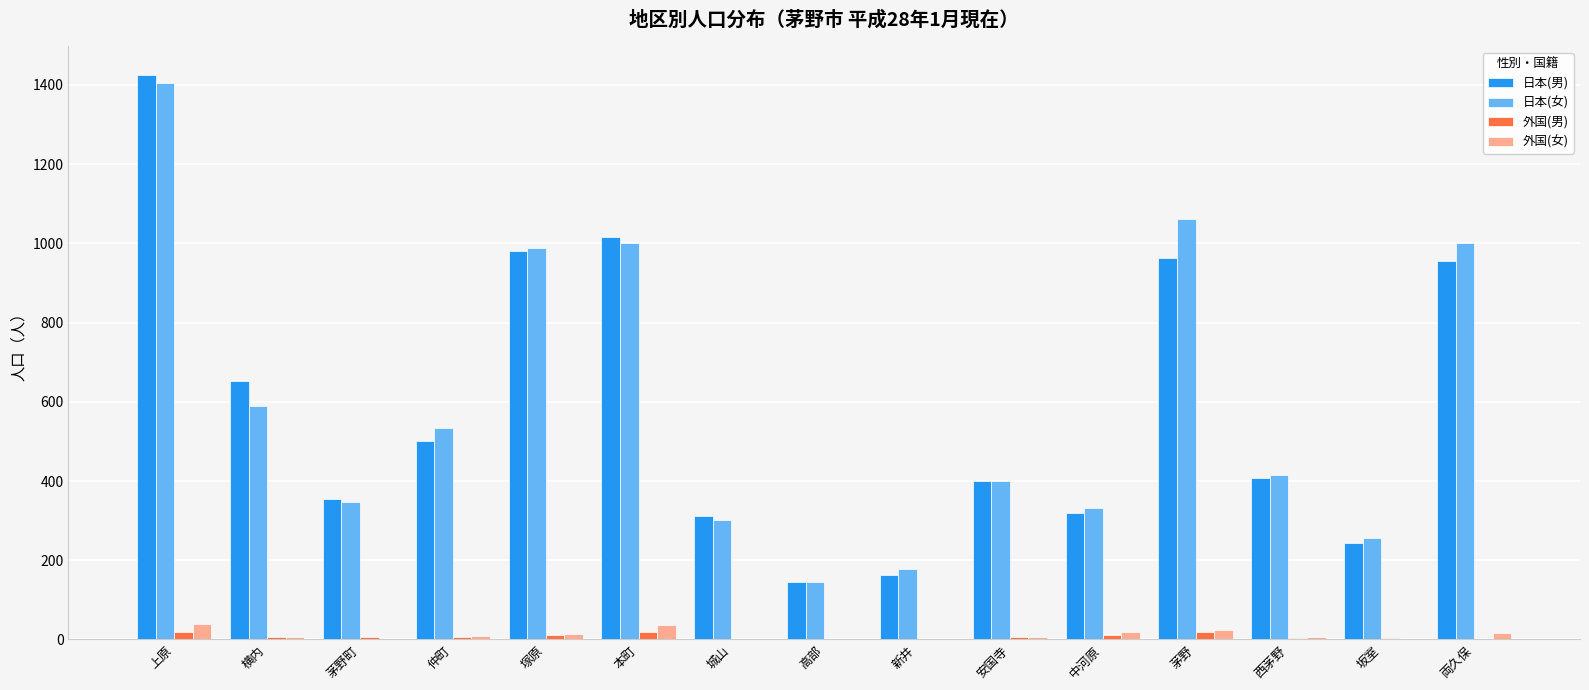

Count the number of categories in the chart.

15